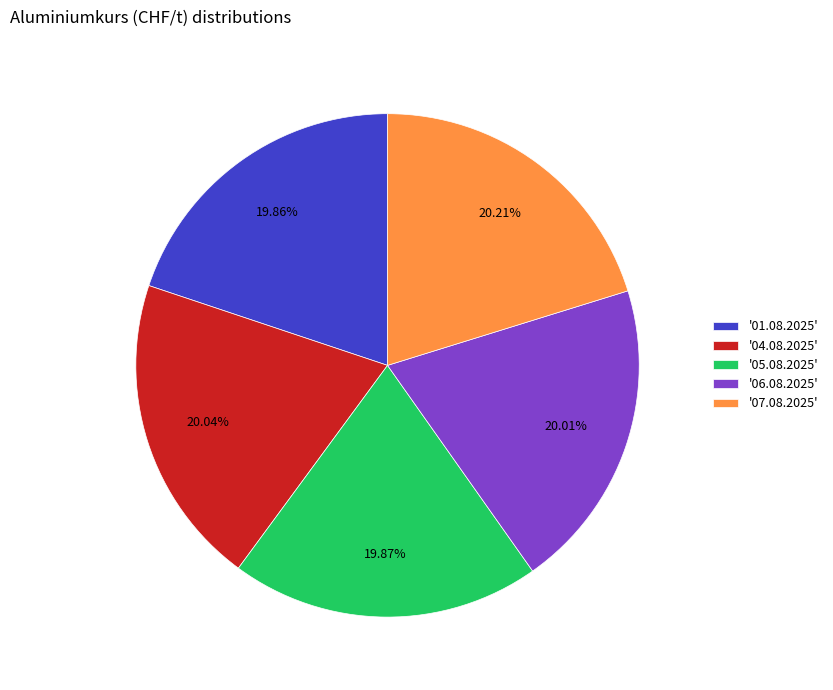

Does '07.08.2025' represent more than half of the total?

No